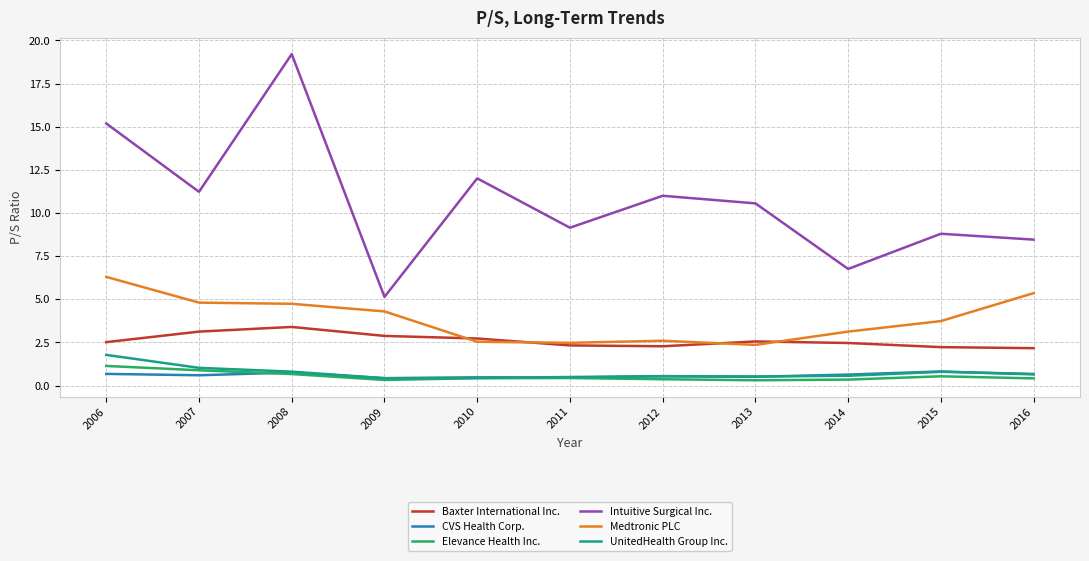

Is the value of Intuitive Surgical Inc. at 2016 greater than the value of UnitedHealth Group Inc. at 2012?

Yes